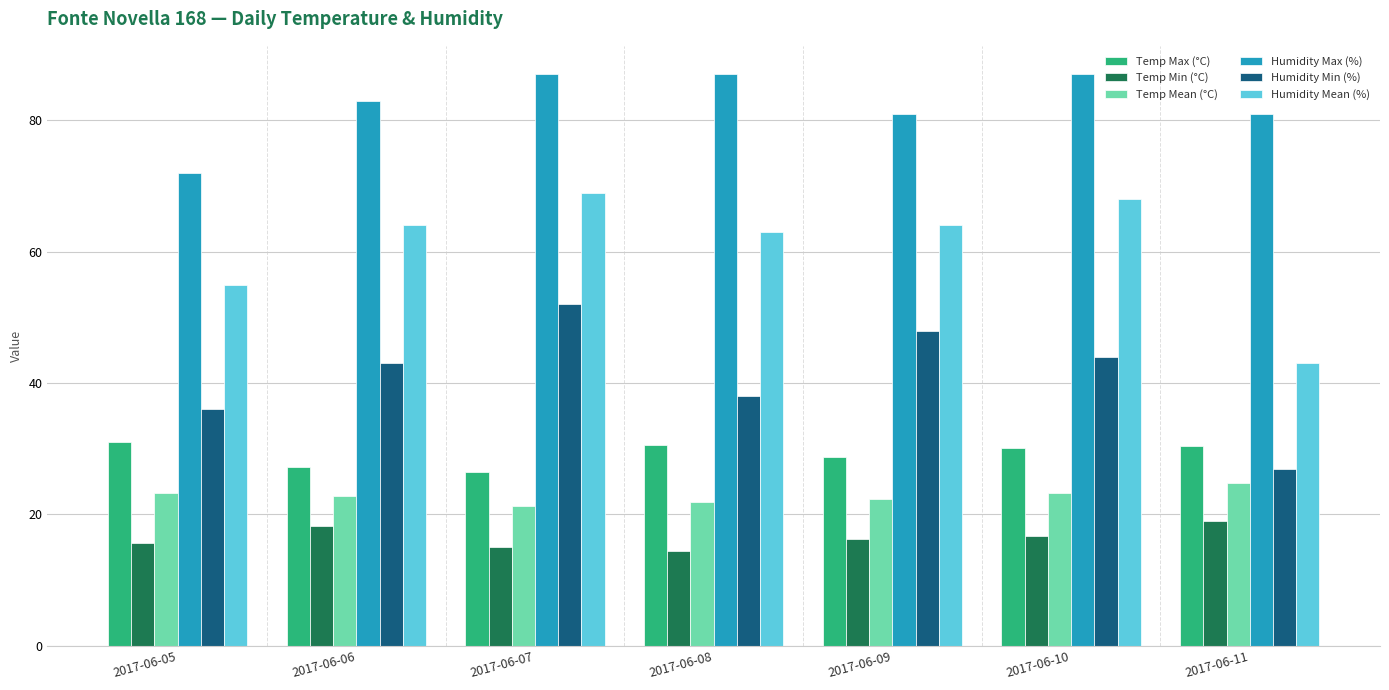

What is the difference between the Temp Mean (°C) values at 2017-06-05 and 2017-06-06?

0.4